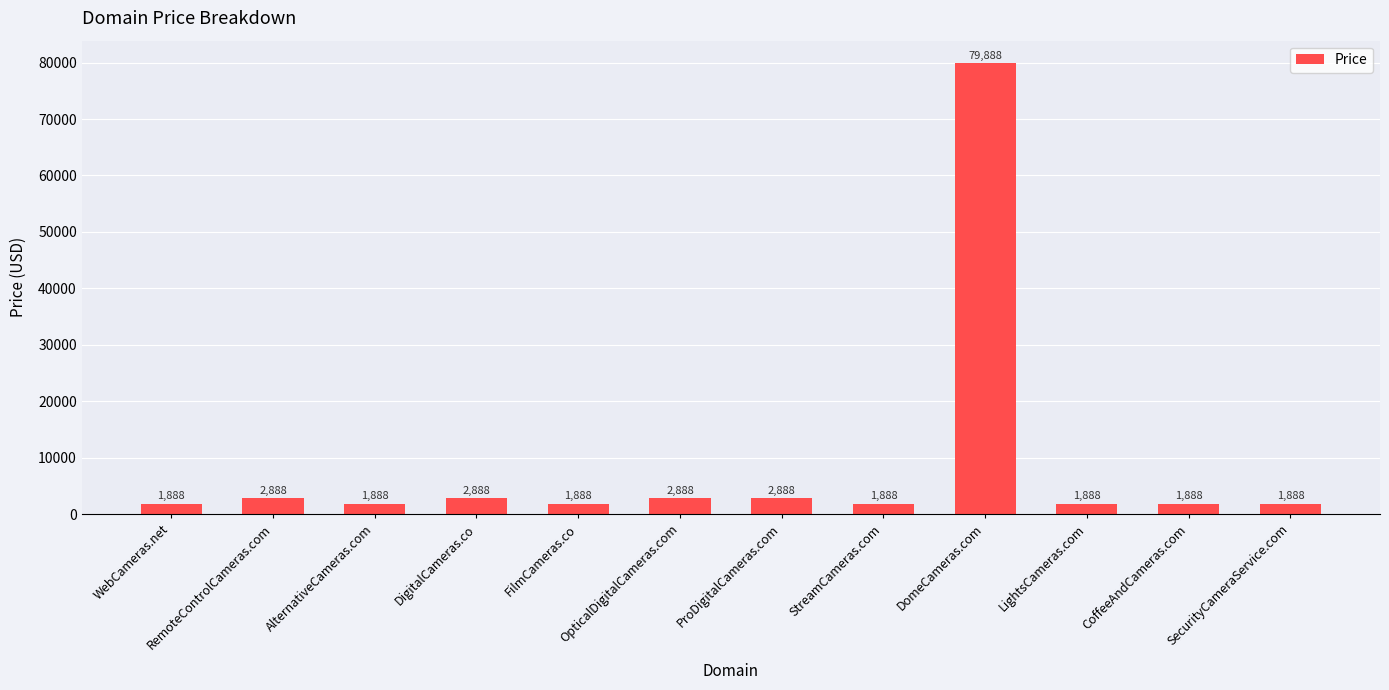

What is the change in value from DigitalCameras.co to StreamCameras.com?

-1000